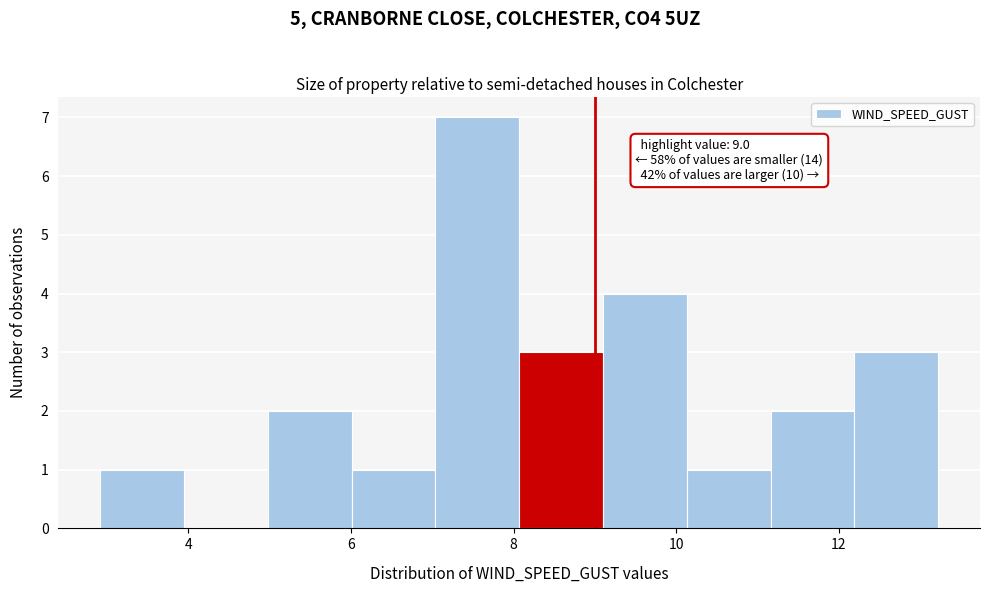

Which range on the x-axis has the tallest bar?

7.0 to 8.0